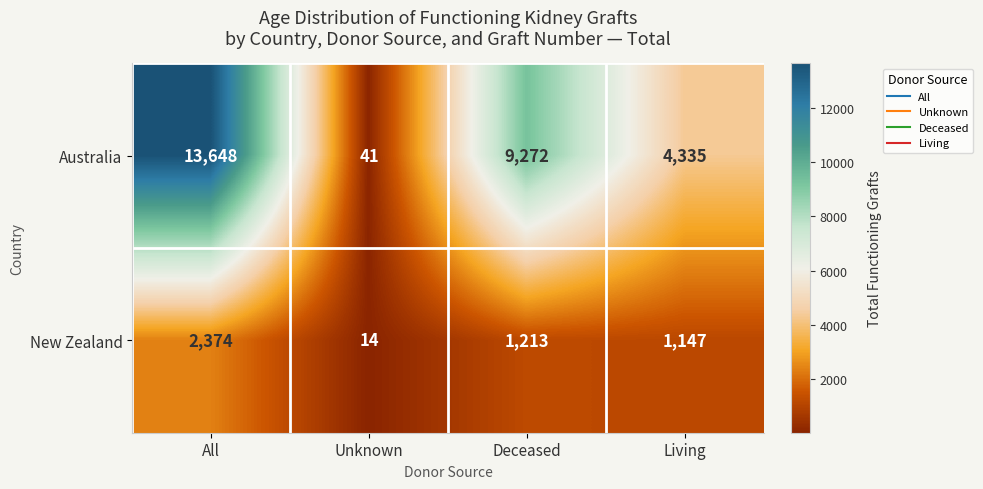

Count the number of categories in the chart.

4